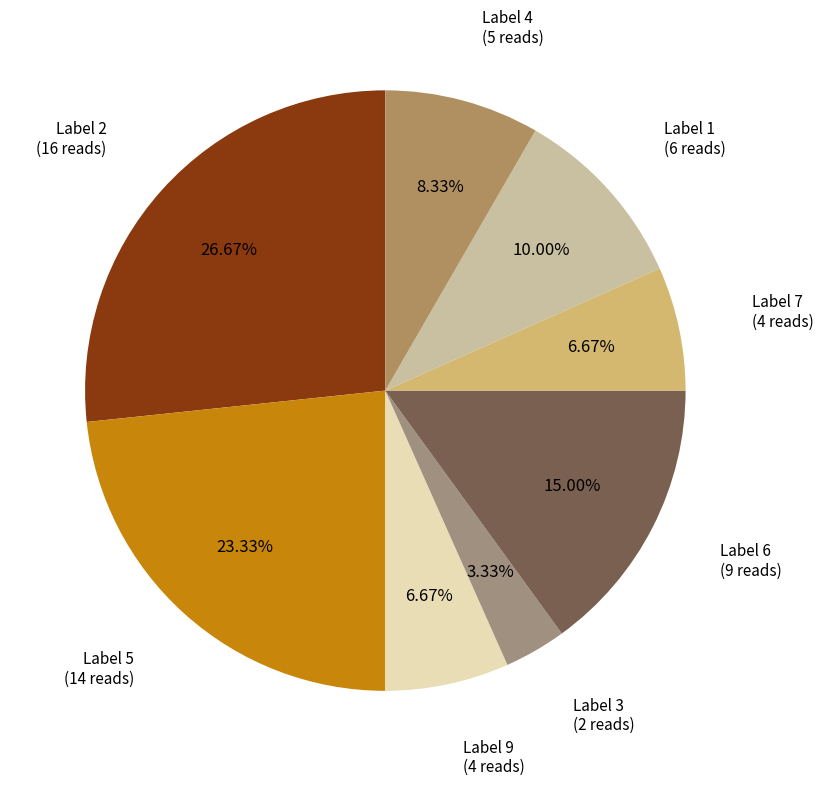

Is there a majority slice in this chart?

No